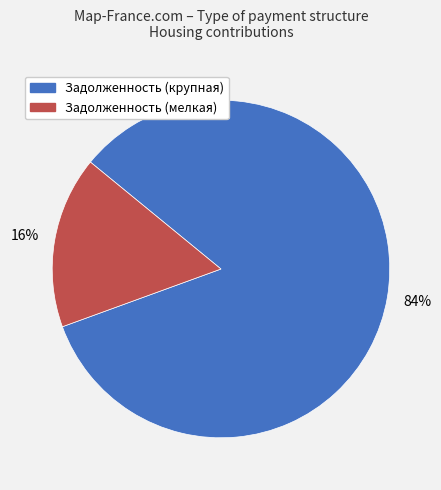

To the nearest percent, what is the average slice percentage?

50%